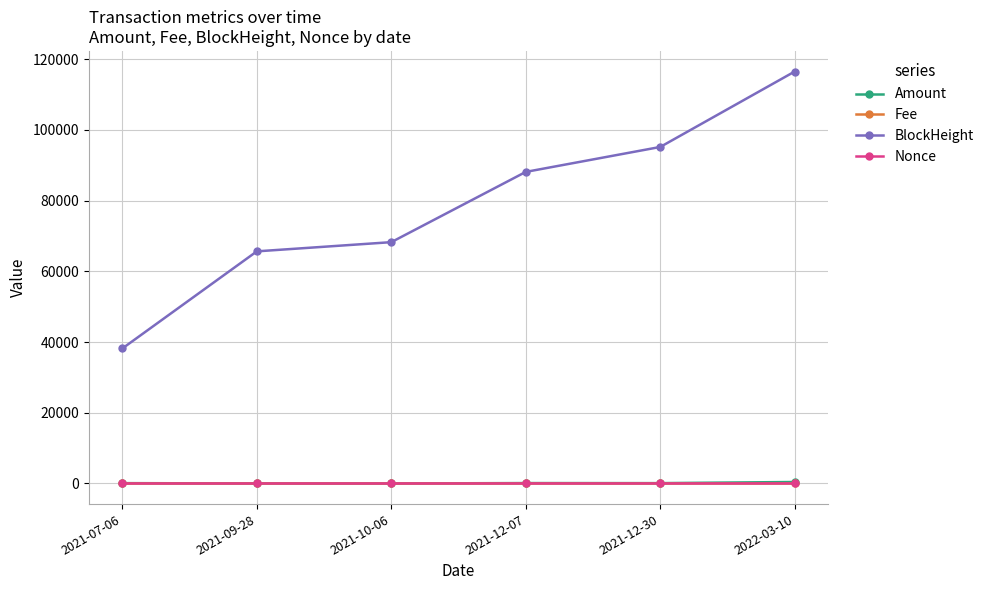

Where is BlockHeight nearest to the value 77354?

2021-10-06